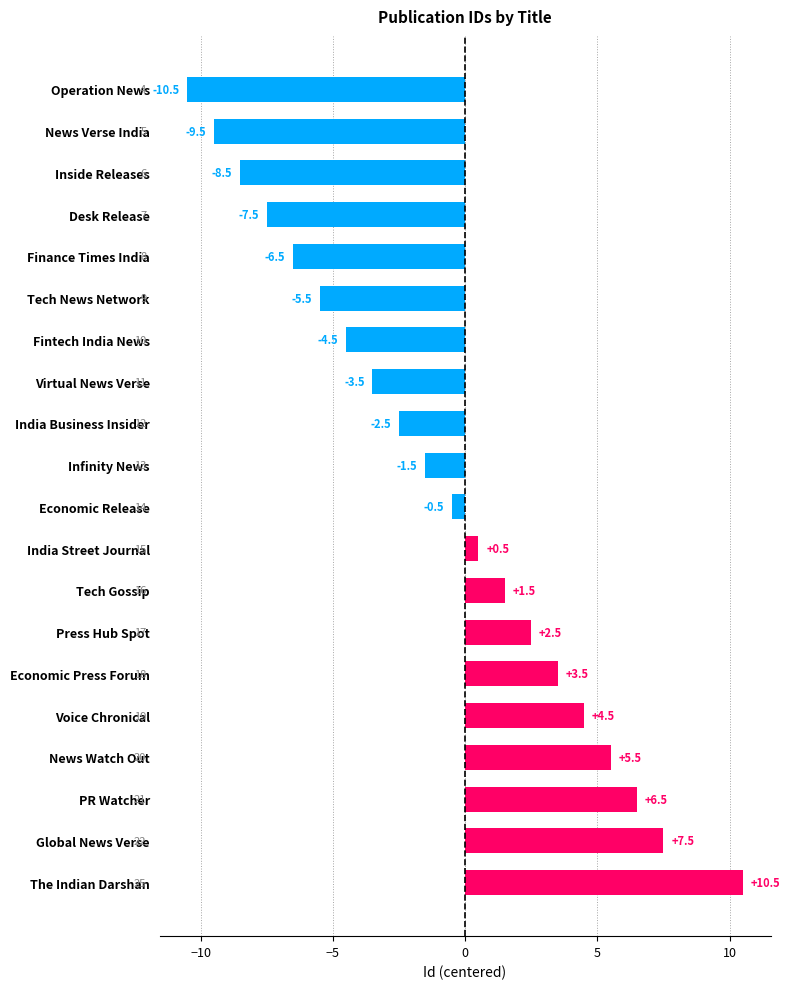

List the labels in order of value, largest first.

The Indian Darshan, Global News Verse, PR Watcher, News Watch Out, Voice Chronical, Economic Press Forum, Press Hub Spot, Tech Gossip, India Street Journal, Economic Release, Infinity News, India Business Insider, Virtual News Verse, Fintech India News, Tech News Network, Finance Times India, Desk Release, Inside Releases, News Verse India, Operation News